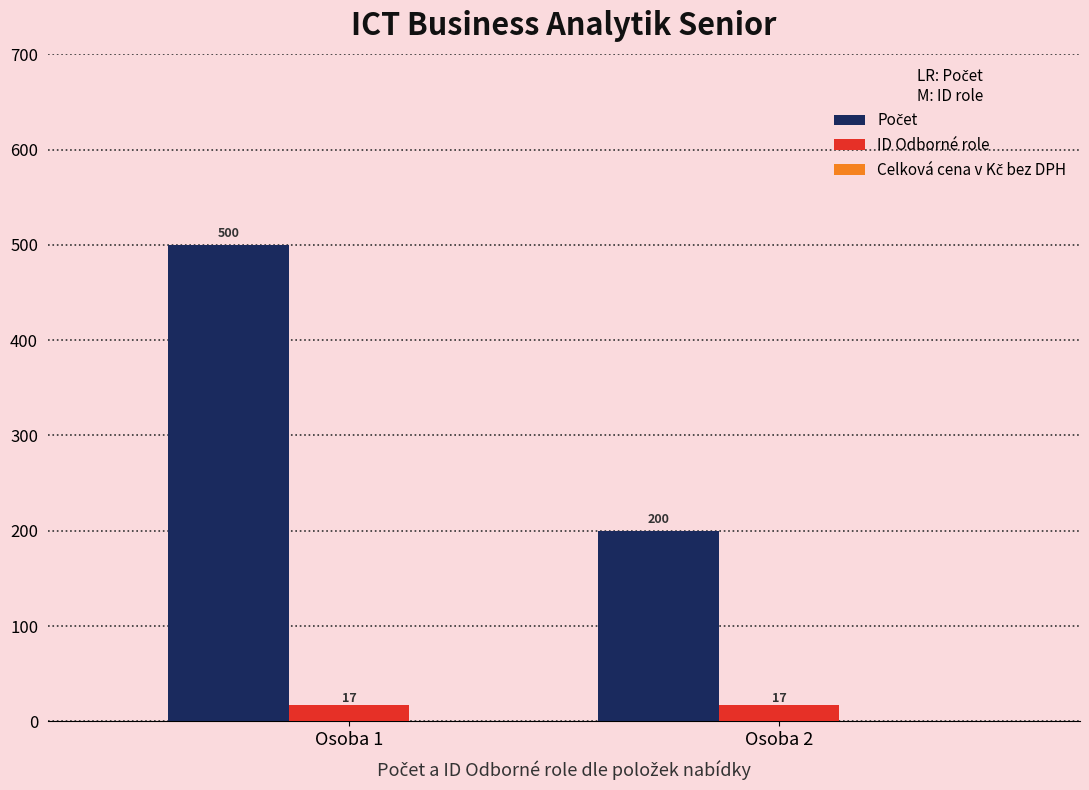

What is the spread (max minus min) of values at Osoba 2?

183